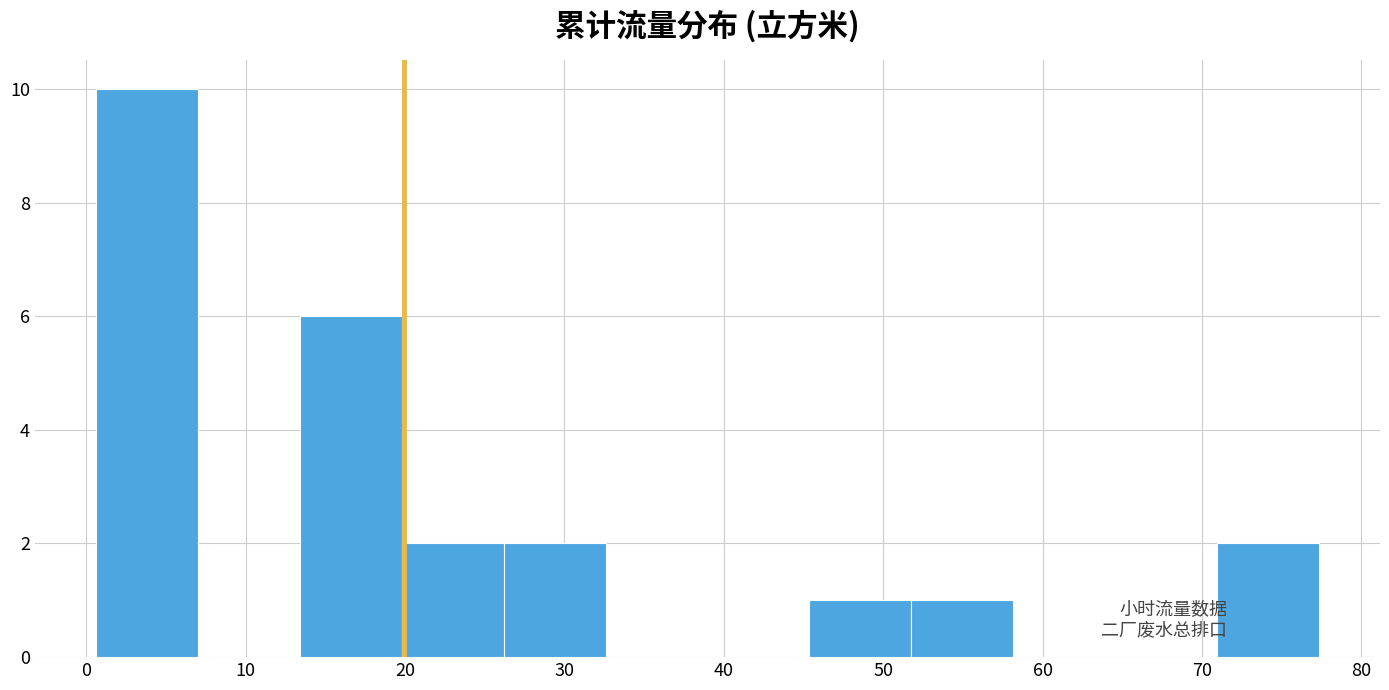

Which range on the x-axis has the tallest bar?

1 to 7